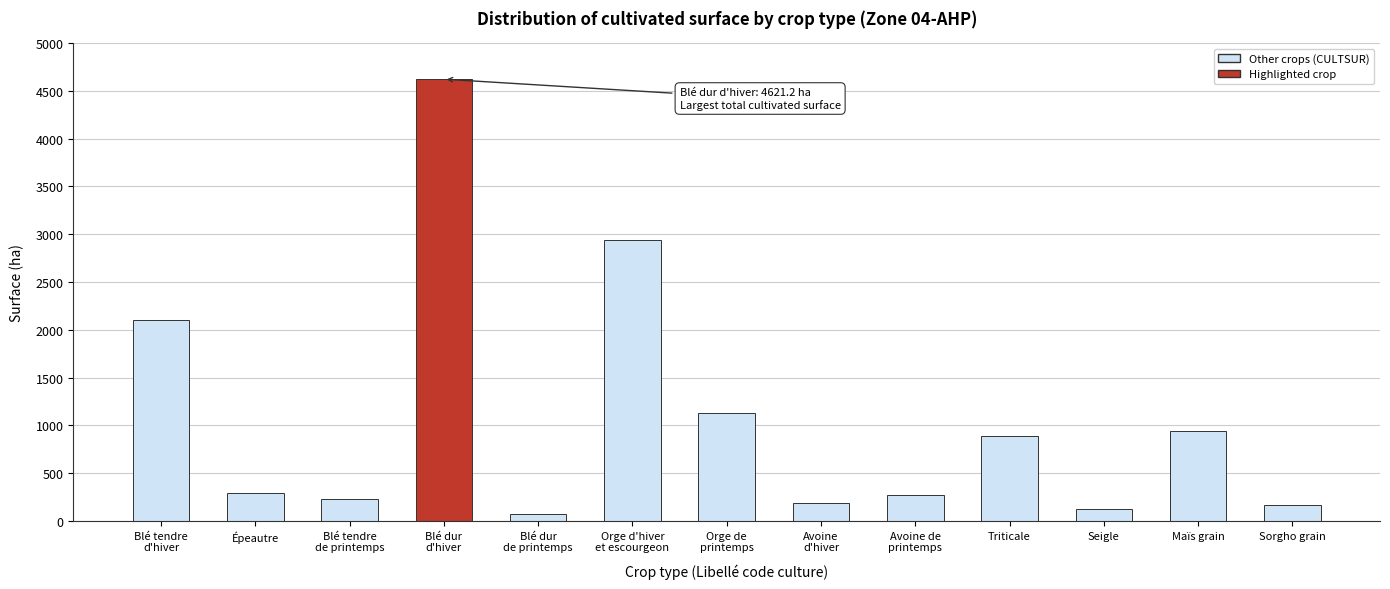

Reading left to right, transcribe all the data shown in this chart.

2103.6	295.0	234.4	4621.2	72.8	2939.0	1125.6	193.8	269.2	889.9	130.5	946.2	166.8